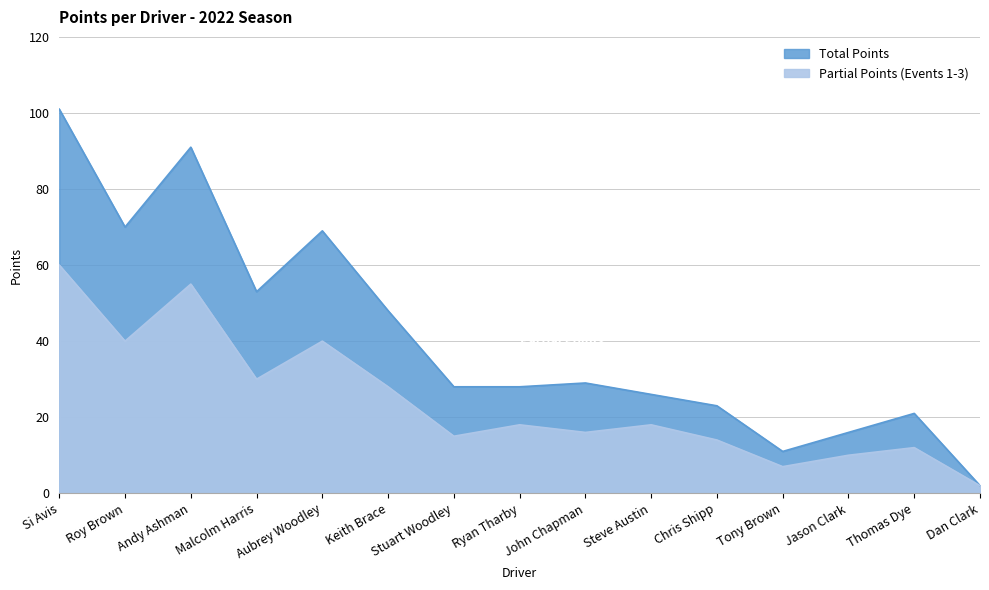

True or false: Partial Points and Total Points cross at least once.

False